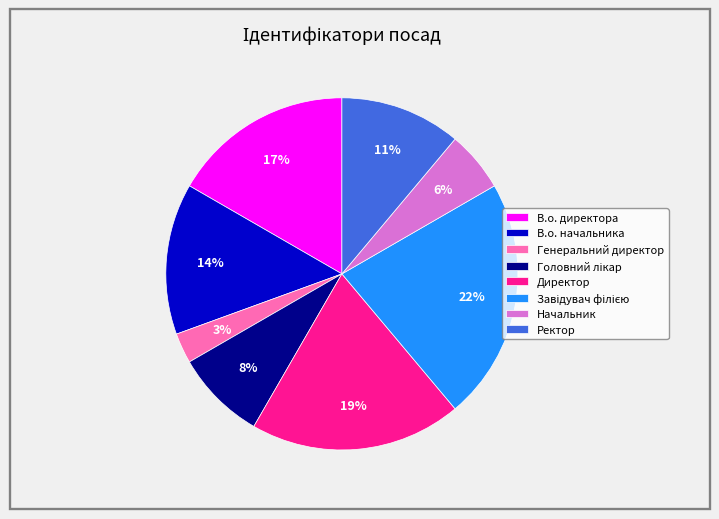

Which category has the smallest portion of the pie?

Генеральний директор